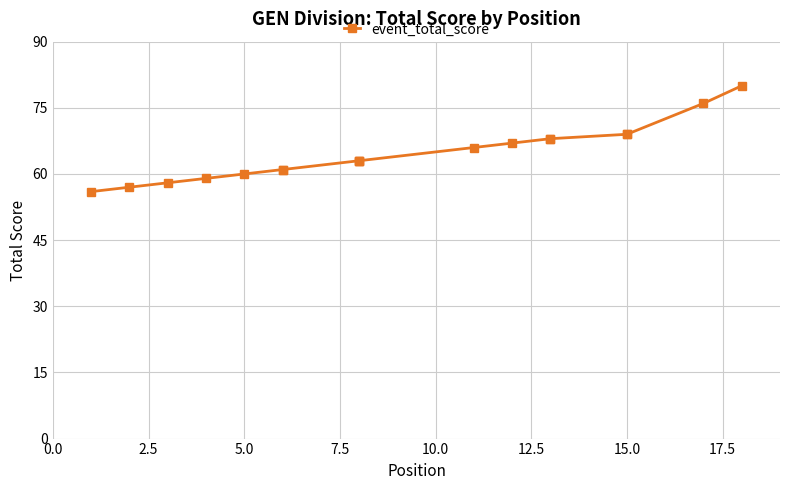

True or false: the data has more than 2 interior local peaks.

False